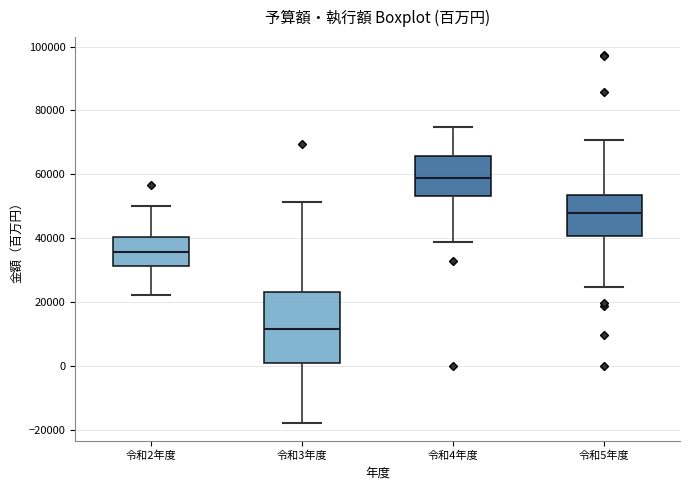

Where does the lower whisker of the box for 令和5年度 end on the y-axis? The values are not printed on the chart, so give them approximately, as read against the axis.

24000